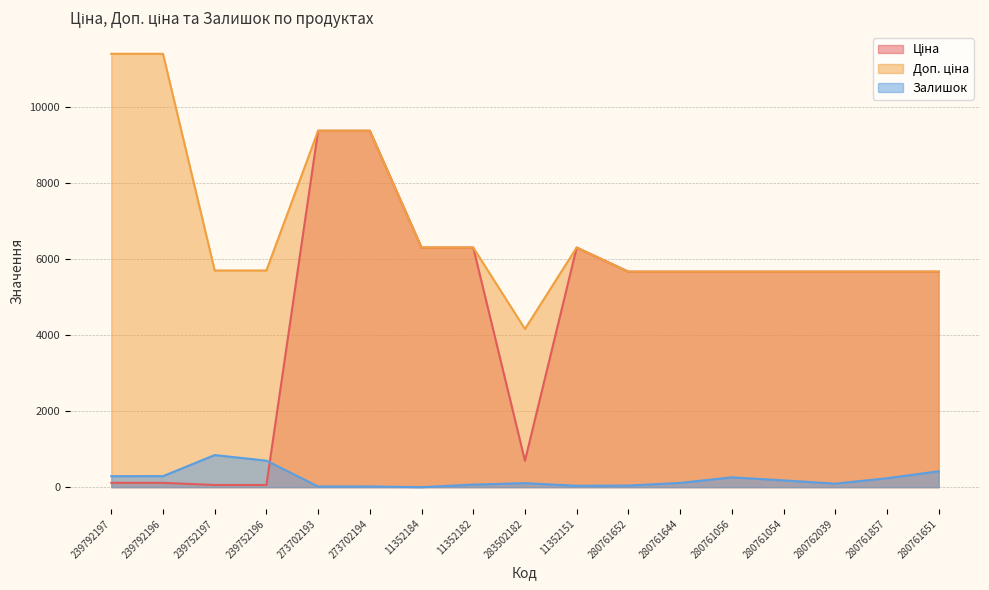

True or false: Доп. ціна and Ціна cross at least once.

False